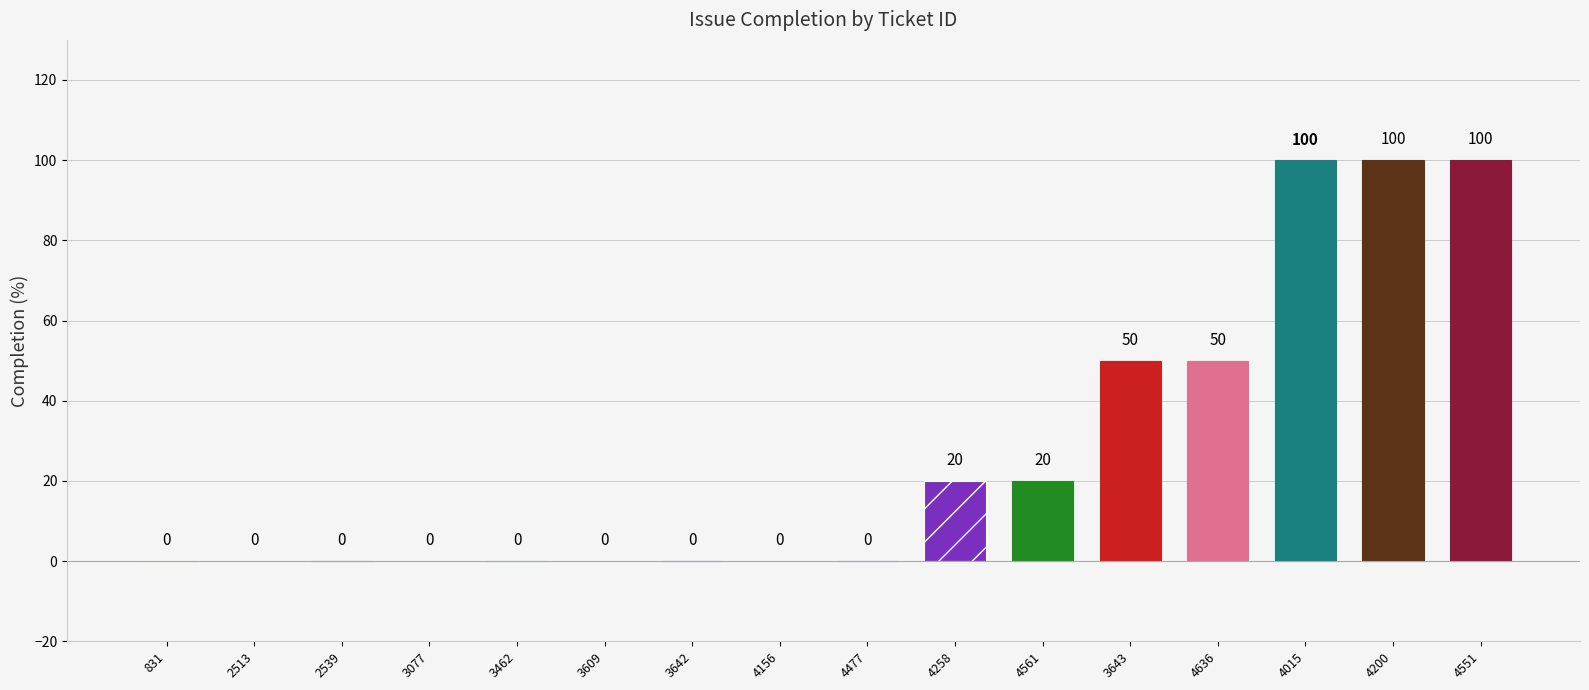

What is the difference between the values at 3642 and 4561?

20